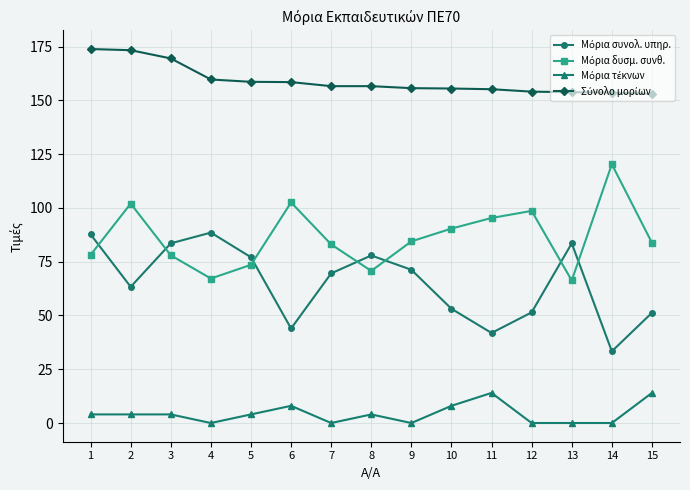

What is the total value across all series at 8?

309.3